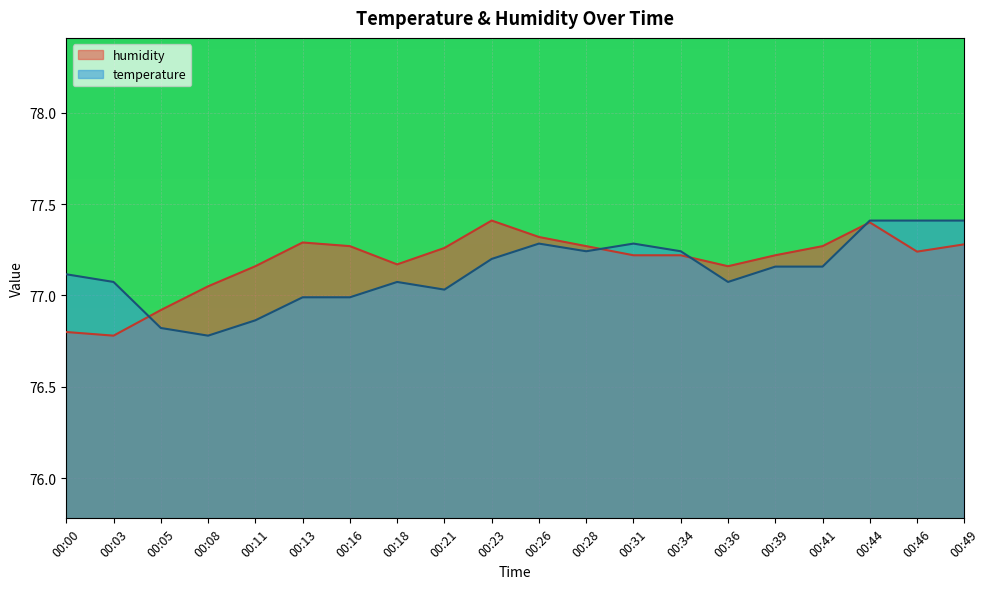

List the series in order of their peak value, highest first.

temperature, humidity